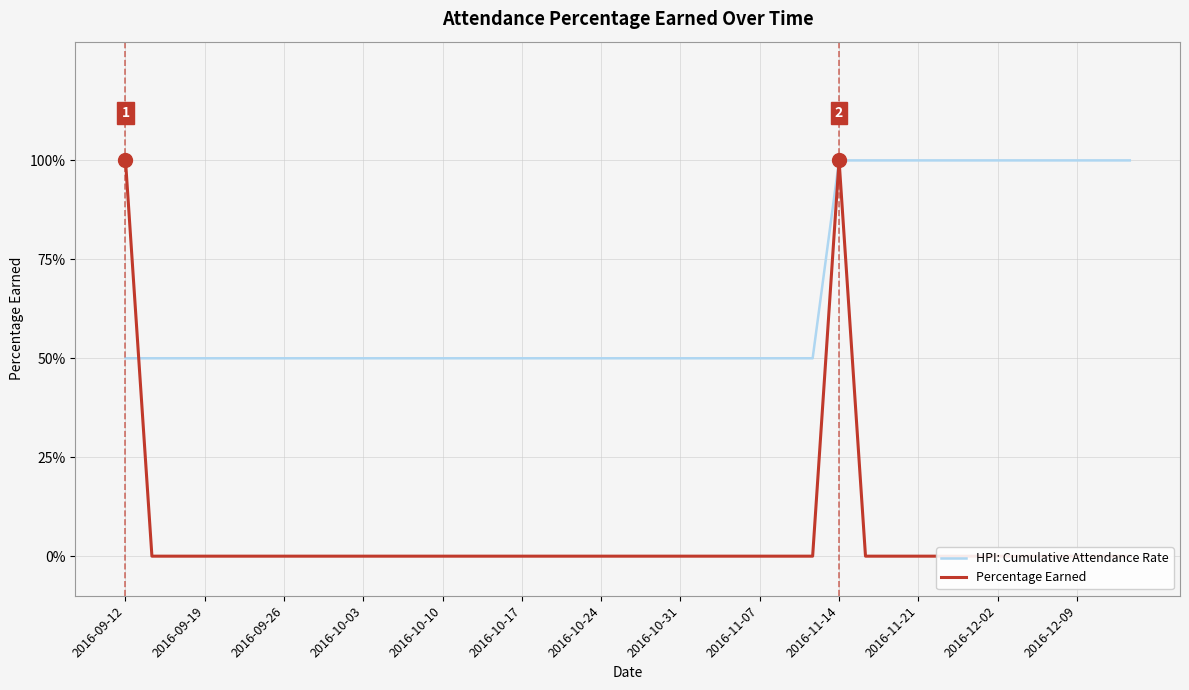

What are all the series names shown in the legend?

HPI: Cumulative Attendance Rate, Percentage Earned